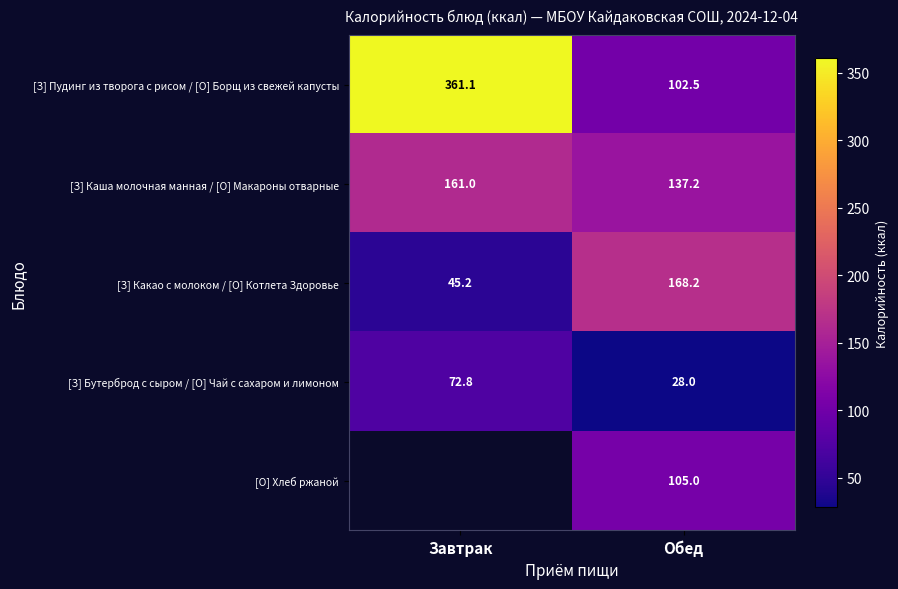

What is the spread (max minus min) of values at Обед?

140.2